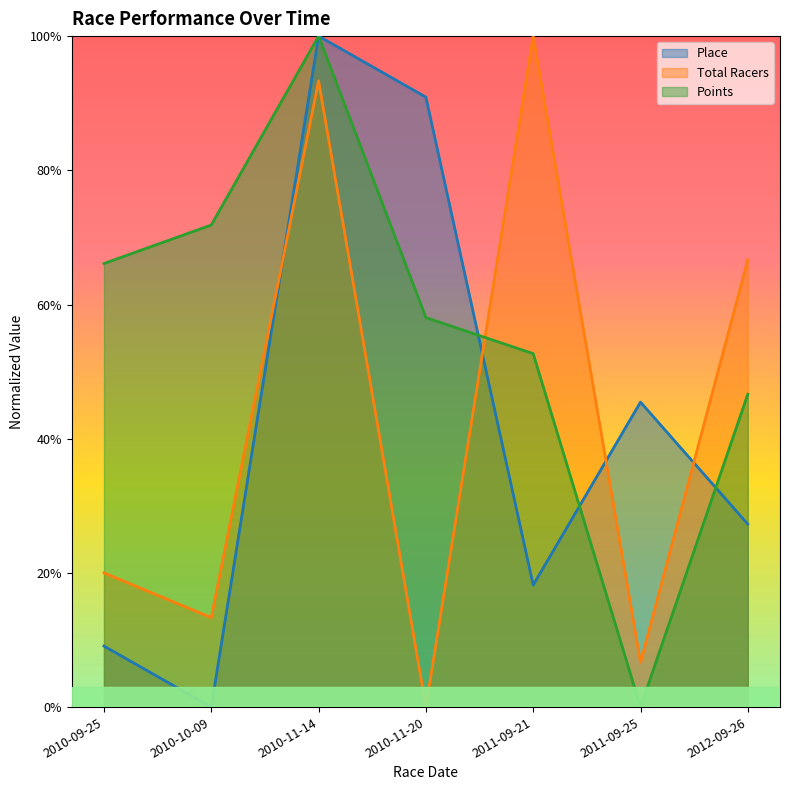

Is it true that Points equals -0.5 at 2011-09-25?

False